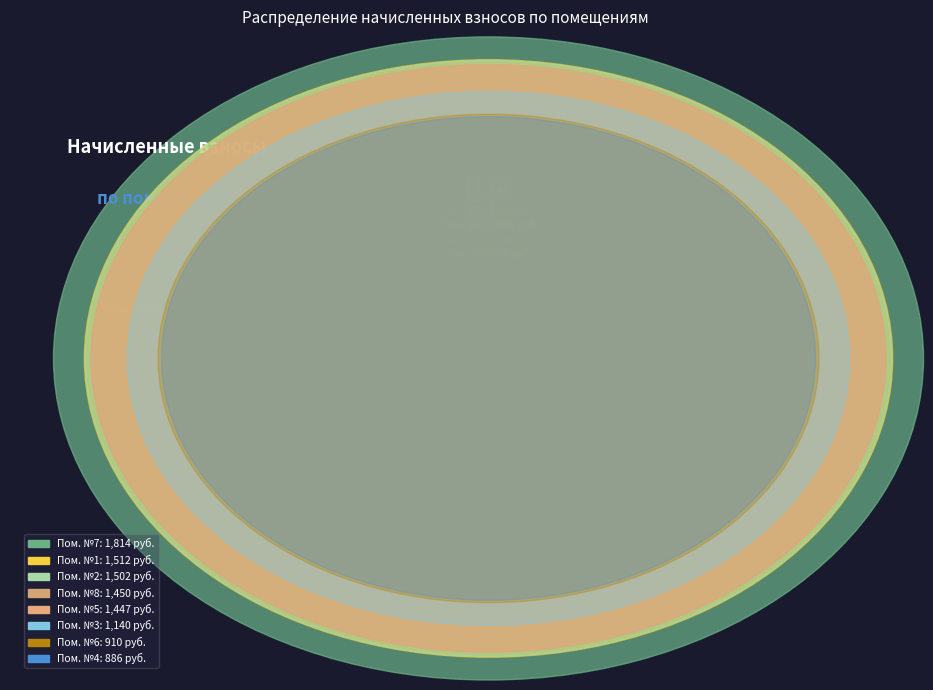

Which category has the biggest portion of the pie?

7